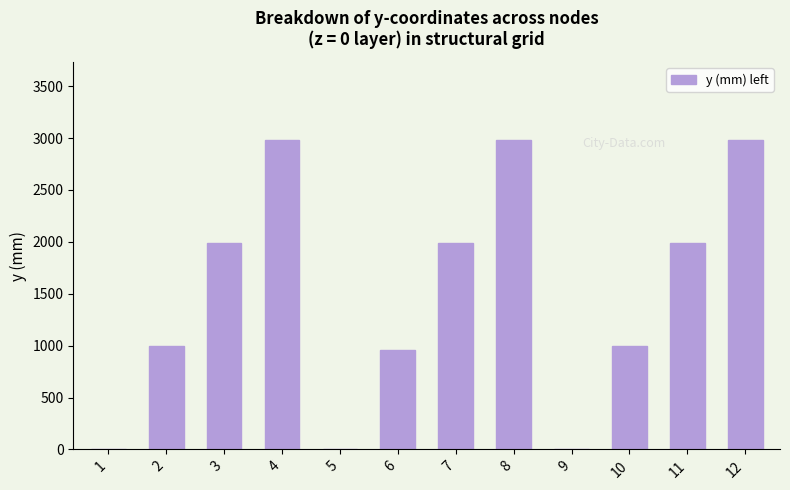

What is the sum of all values?

17873.8